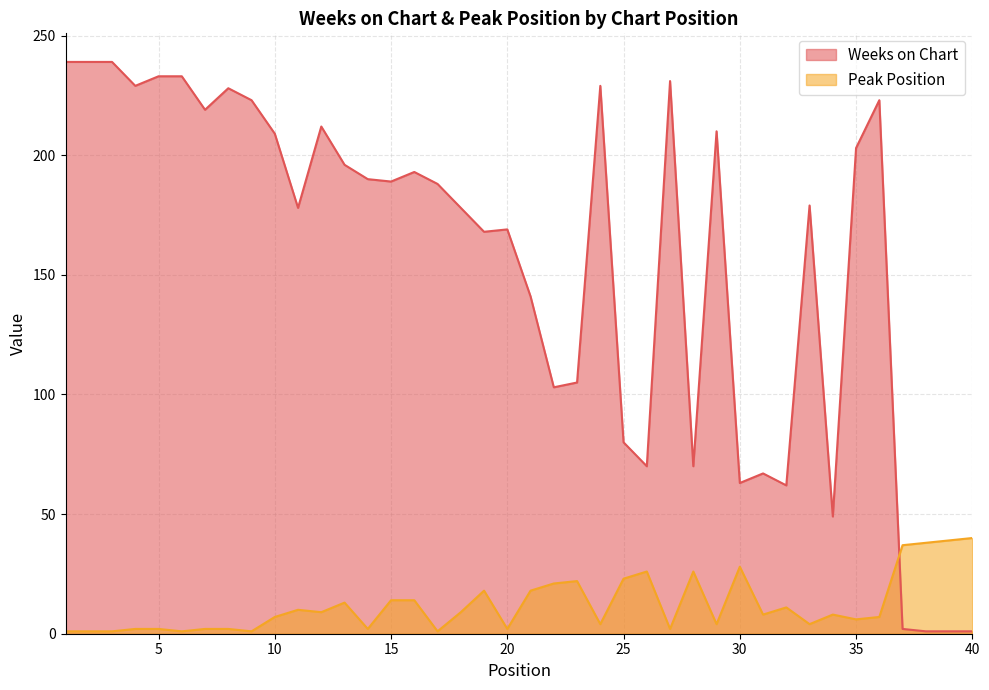

Is it true that Weeks on Chart equals 219 at 7?

True